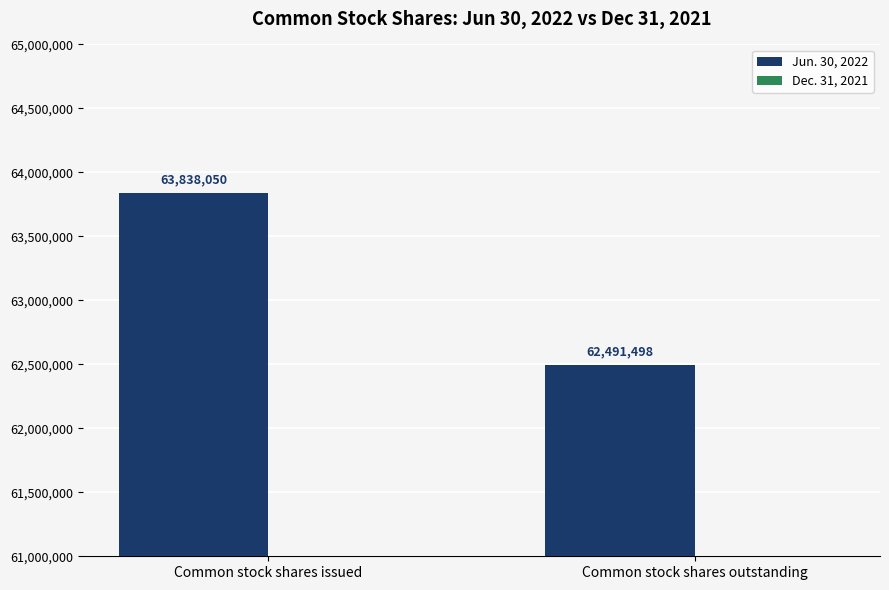

List the labels in order of value, largest first.

Common stock shares issued, Common stock shares outstanding